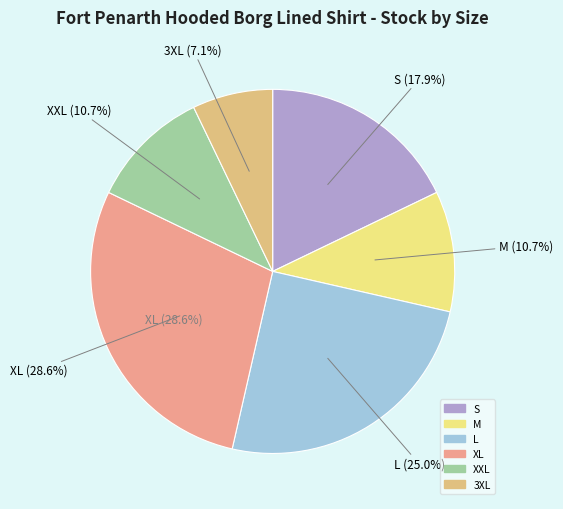

True or false: M accounts for 25% of the total.

False